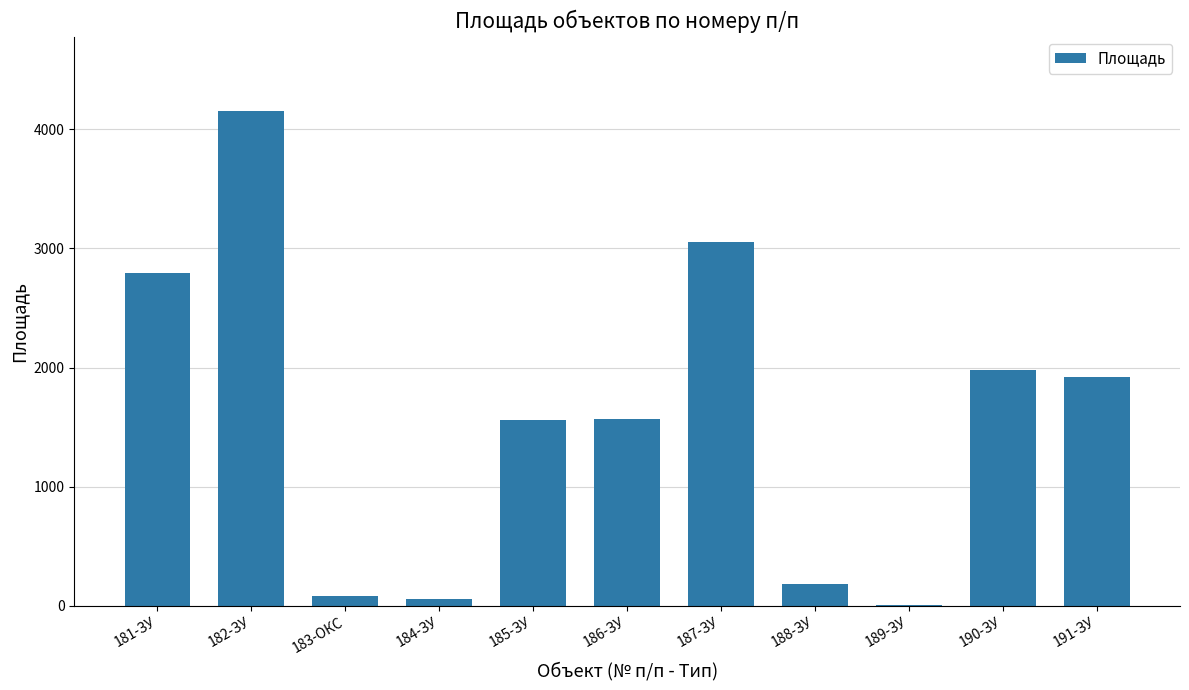

True or false: the data shows 1699.3 at 187-ЗУ.

False